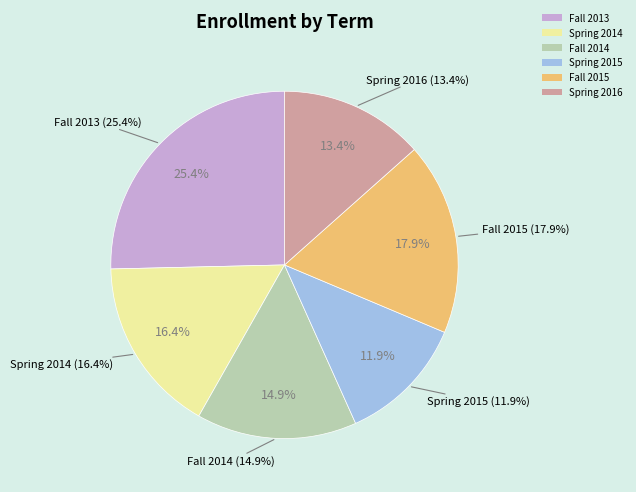

What percentage is the Spring 2016 slice, to the nearest percent?

13%